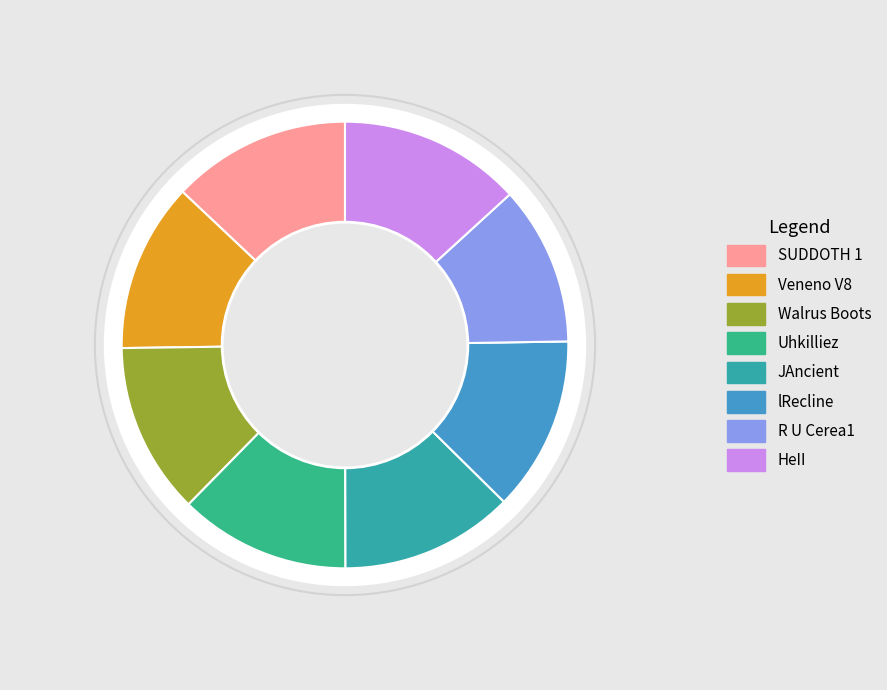

To the nearest percent, what percentage of the pie is Walrus Boots?

12%